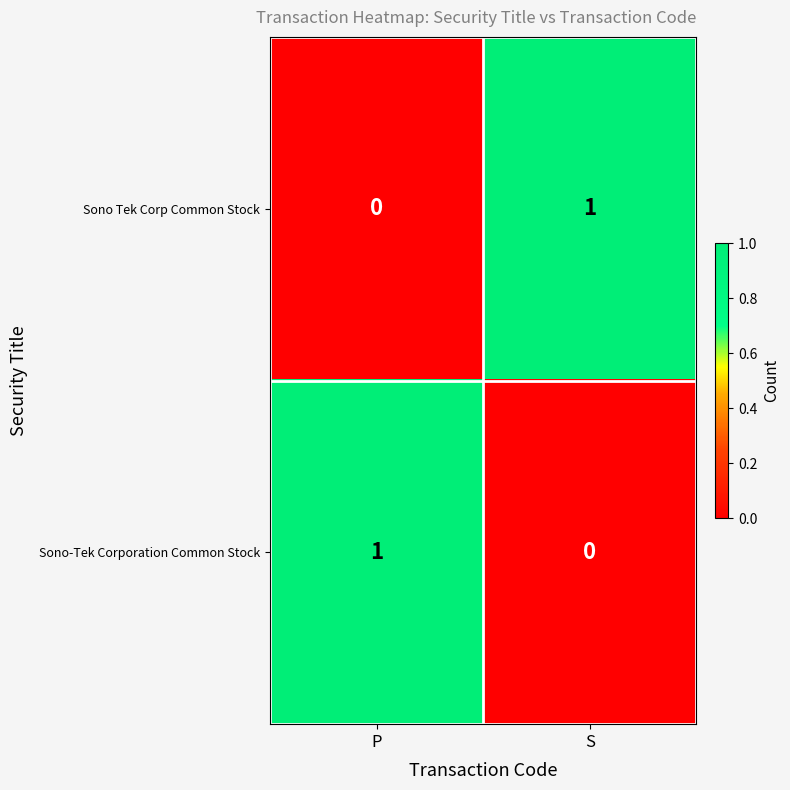

At which label is Sono-Tek Corporation Common Stock closest to 0?

S